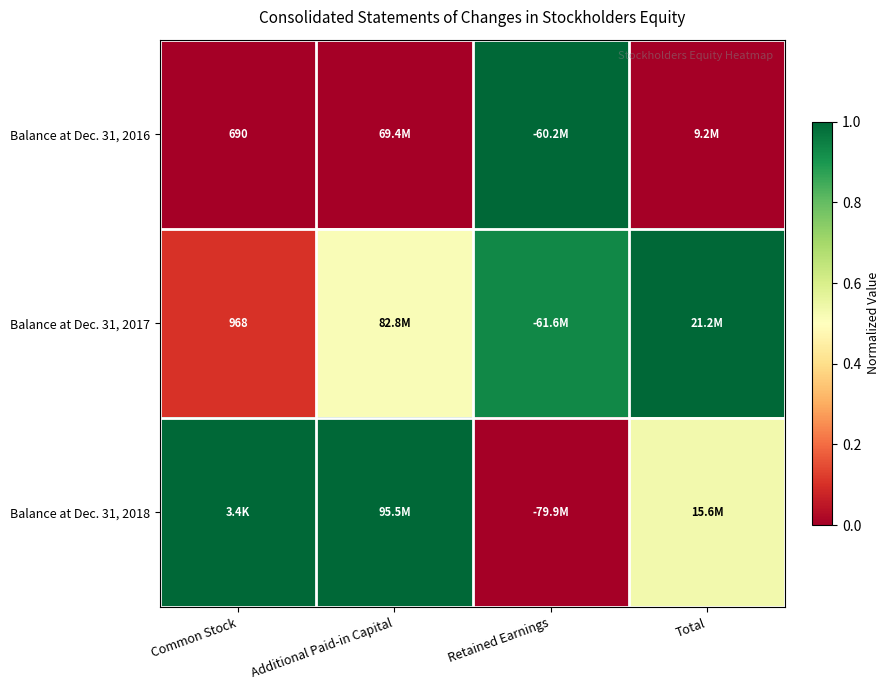

What is the total value across all series at Retained Earnings?

1.9